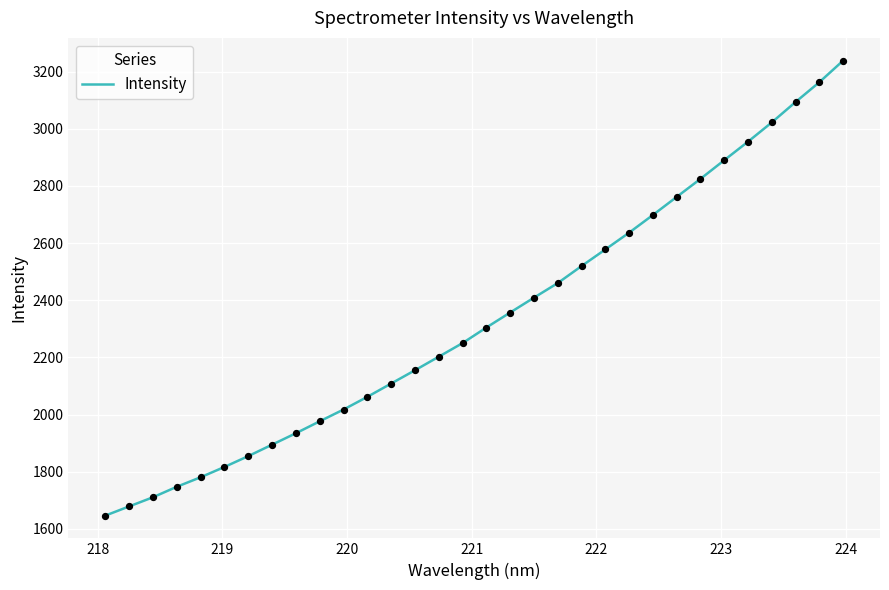

What is the minimum value shown in the chart?

1646.8